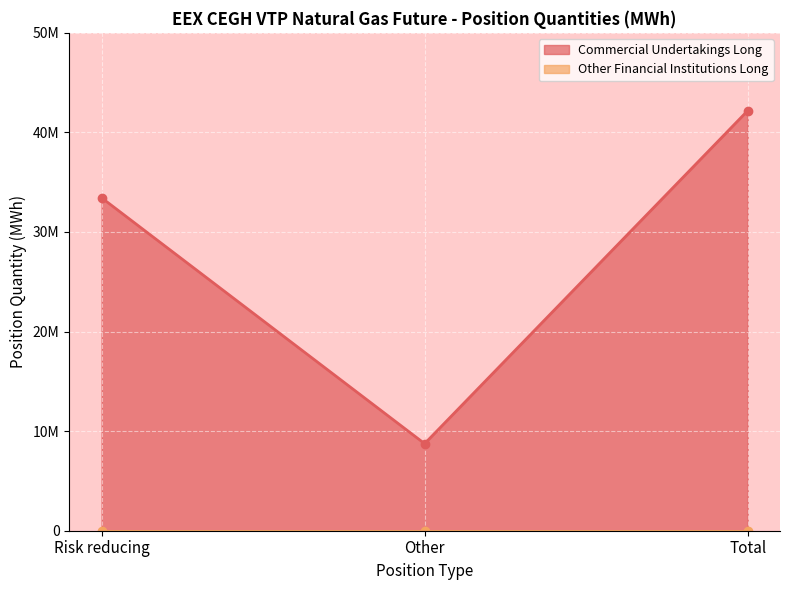

List the labels in order of value, smallest first.

Other, Risk reducing, Total